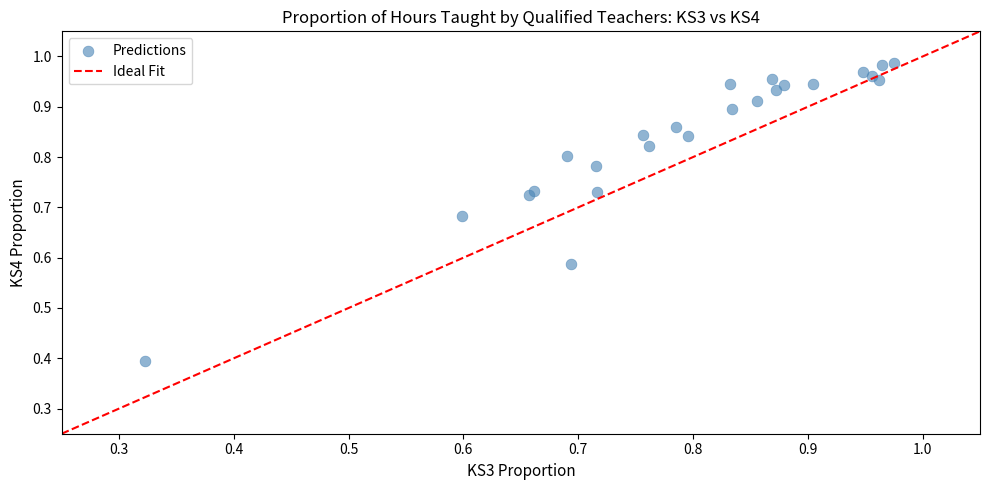

What Y value in the scatter plot is closest to 0?

0.4